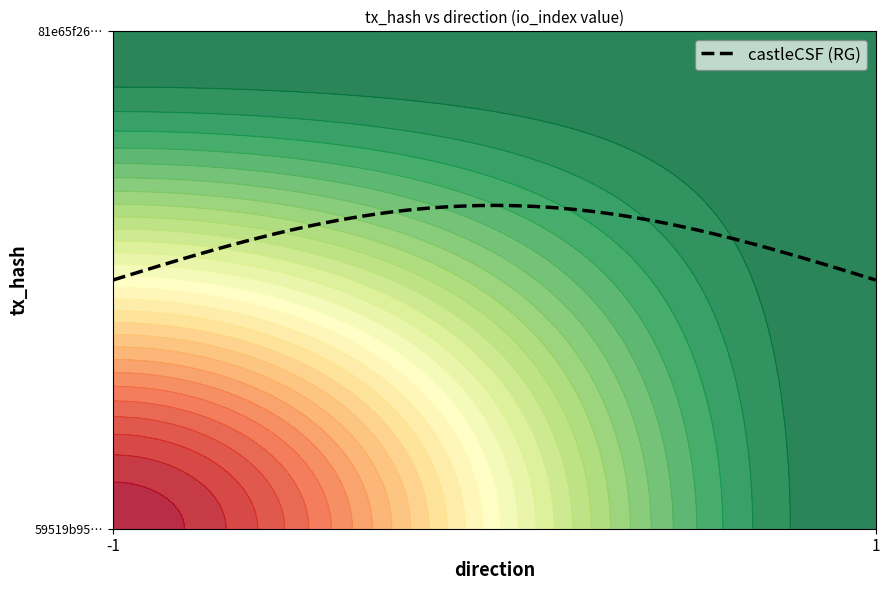

Is it true that 59519b95b6d049ac39f0e82d9092b9c81d1c0c6 equals 1 at -1?

False